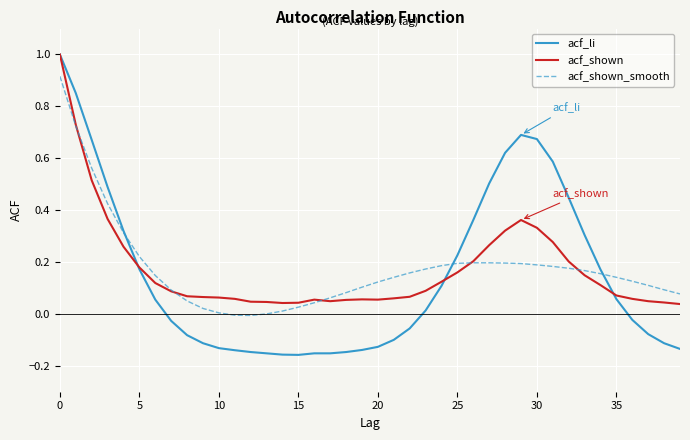

Which series has the largest range (max minus min)?

acf_li